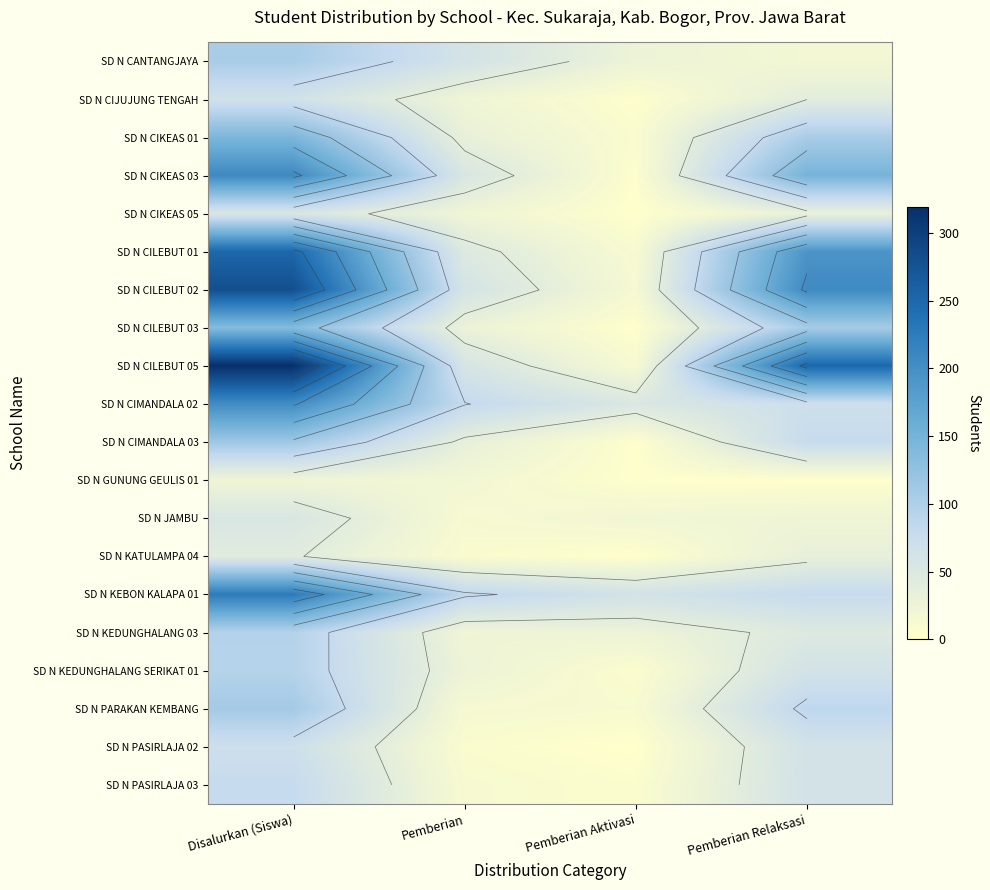

What is the sum of the SD N PASIRLAJA 02 values at Pemberian Relaksasi and Pemberian Aktivasi?

63